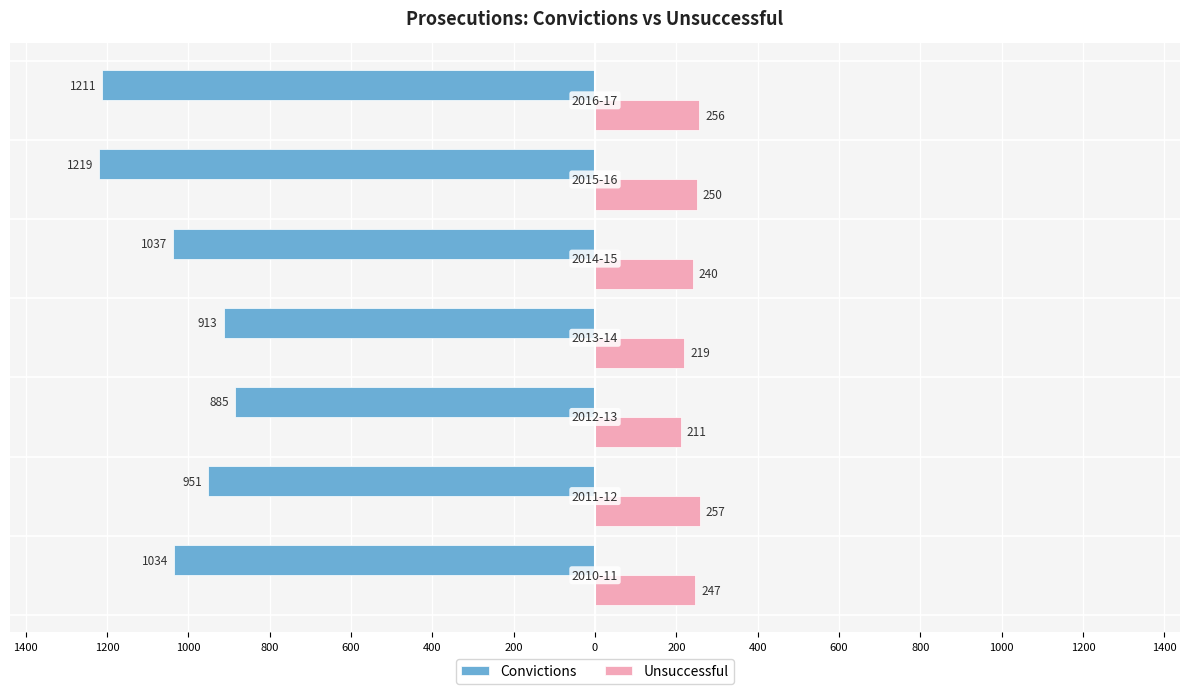

What are all the series names shown in the legend?

Convictions, Unsuccessful